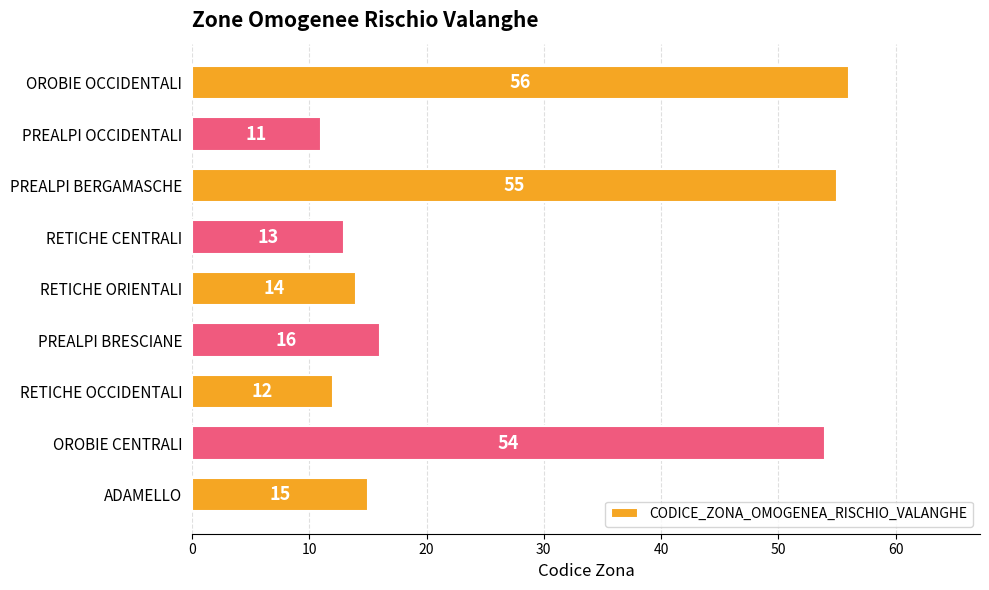

What is the difference between the second highest and second lowest values?

43